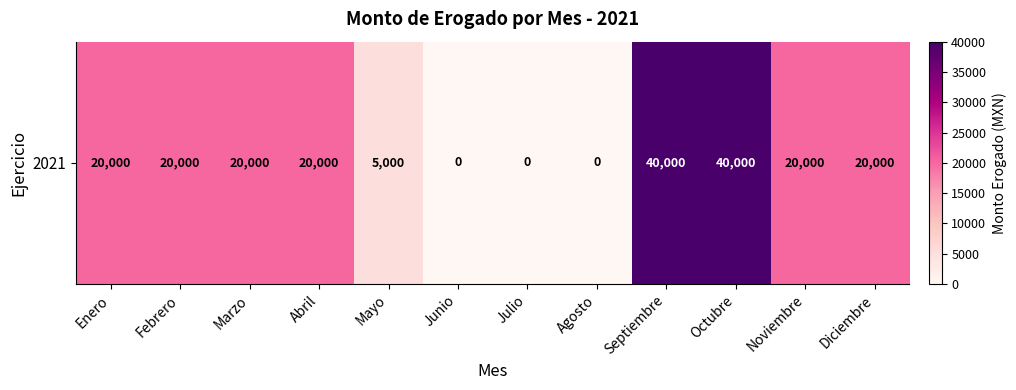

What is the sum of all values?

205000